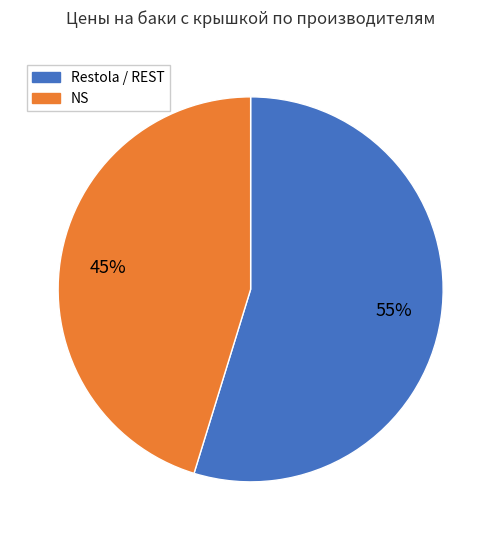

Count the number of slices in the pie.

2